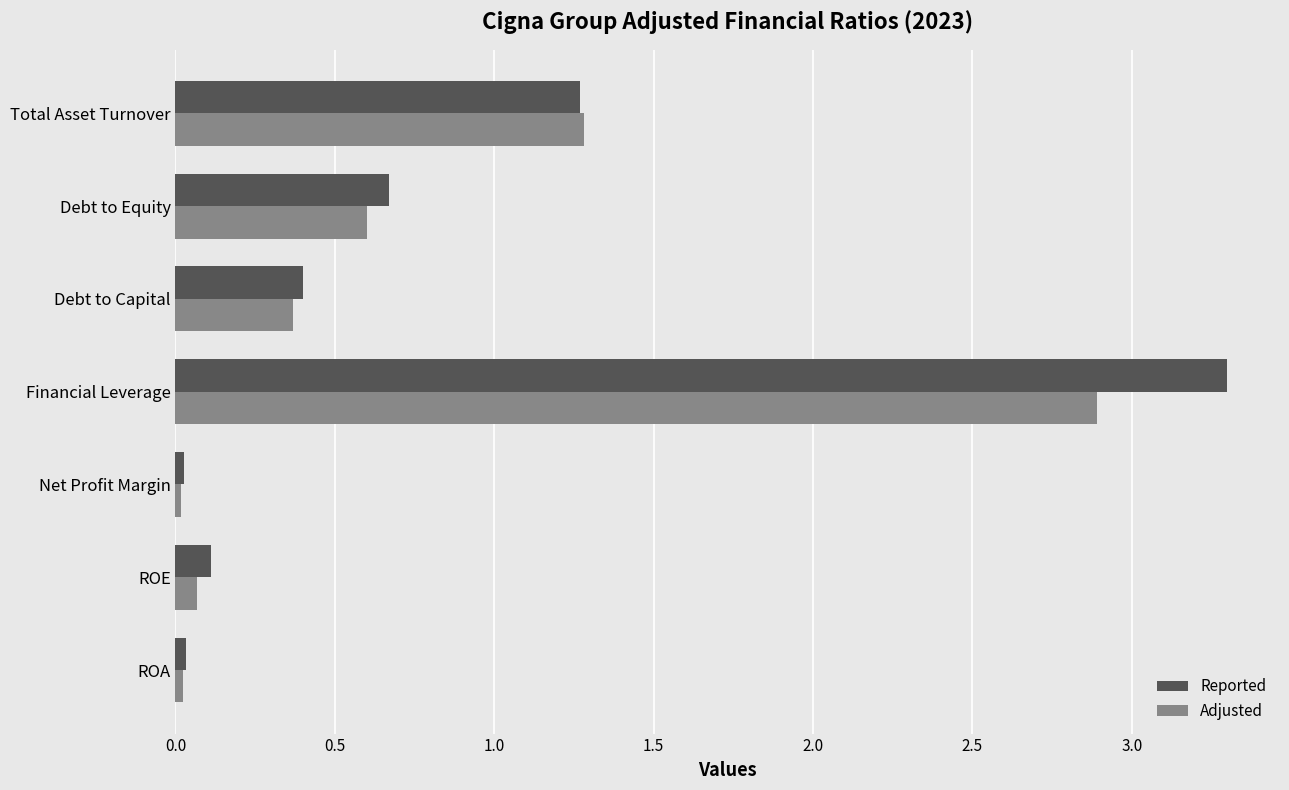

What is the maximum value shown in the chart?

3.3